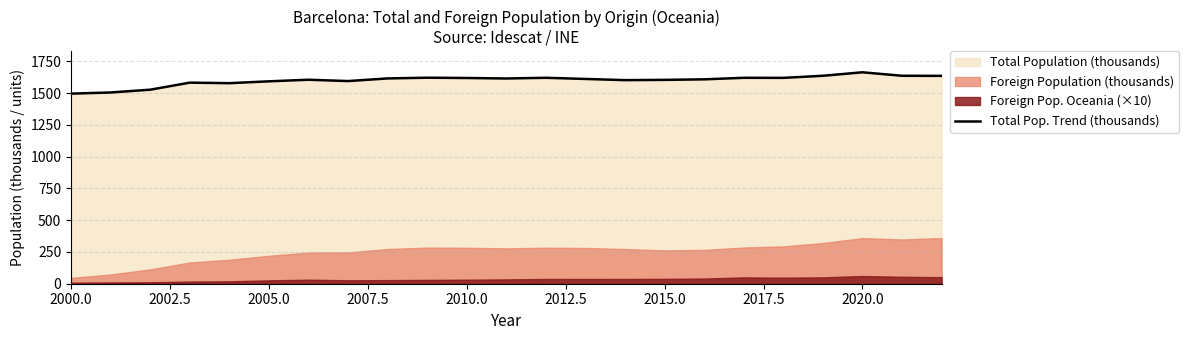

Is it true that Total Pop. Trend (thousands) equals 1593.1 at 2005.0?

True